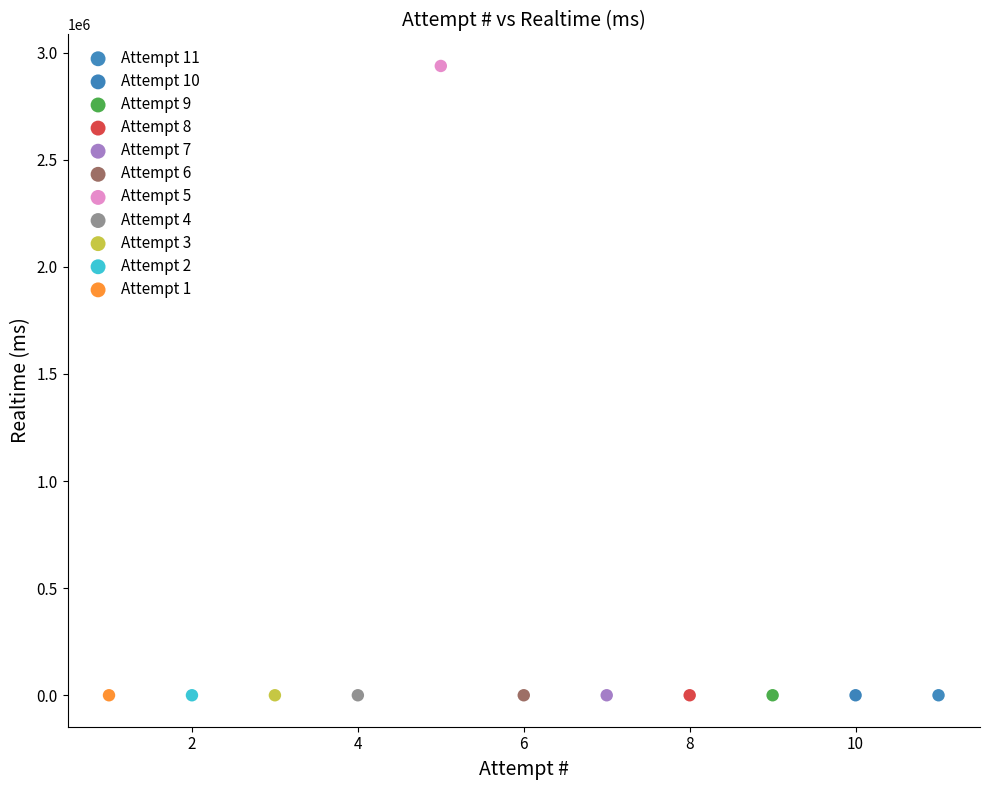

What are all the series names shown in the legend?

Attempt 11, Attempt 10, Attempt 9, Attempt 8, Attempt 7, Attempt 6, Attempt 5, Attempt 4, Attempt 3, Attempt 2, Attempt 1